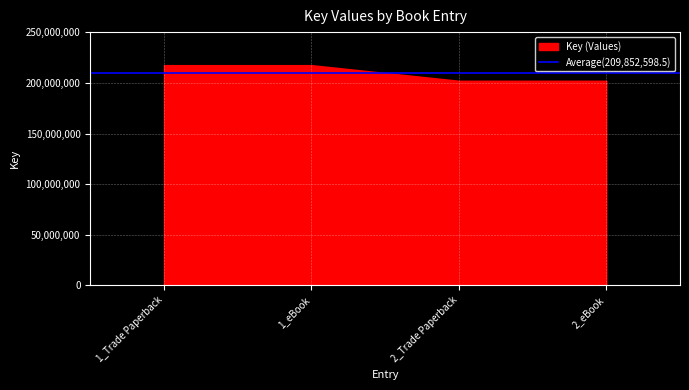

What is the label of the 2nd point from the left?

1_eBook